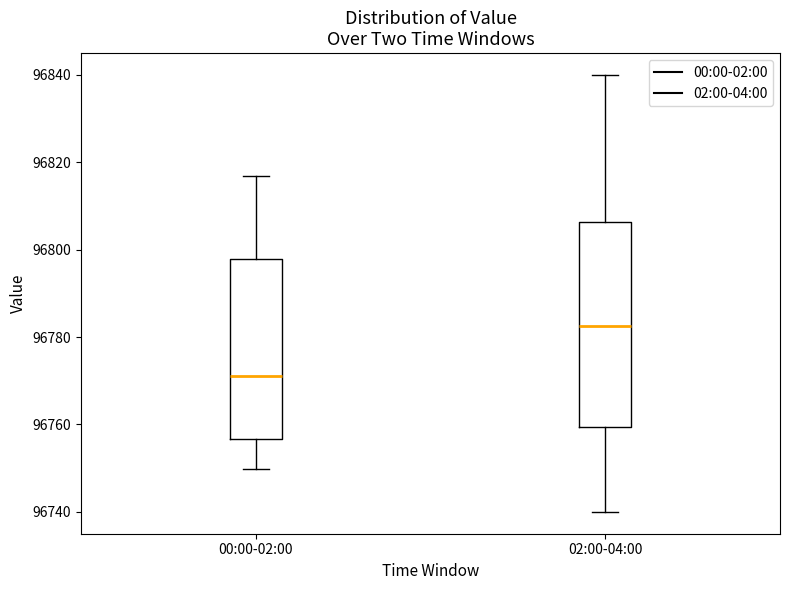

Which box has the lowest median line?

00:00-02:00